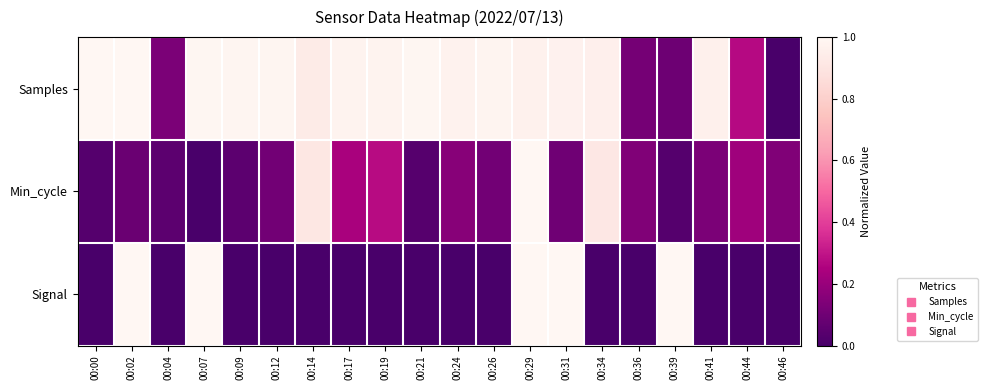

Reading left to right, extract all data points from this chart.

Samples: 00:00=1.0	00:02=1.0	00:04=0.1	00:07=1.0	00:09=1.0	00:12=1.0	00:14=0.9	00:17=1.0	00:19=1.0	00:21=1.0	00:24=1.0	00:26=1.0	00:29=1.0	00:31=1.0	00:34=1.0	00:36=0.1	00:39=0.1	00:41=1.0	00:44=0.3	00:46=0.0
Min_cycle: 00:00=0.0	00:02=0.1	00:04=0.1	00:07=0.0	00:09=0.1	00:12=0.1	00:14=0.9	00:17=0.2	00:19=0.3	00:21=0.0	00:24=0.2	00:26=0.1	00:29=1.0	00:31=0.1	00:34=0.9	00:36=0.1	00:39=0.0	00:41=0.1	00:44=0.2	00:46=0.1
Signal: 00:00=0.0	00:02=1.0	00:04=0.0	00:07=1.0	00:09=0.0	00:12=0.0	00:14=0.0	00:17=0.0	00:19=0.0	00:21=0.0	00:24=0.0	00:26=0.0	00:29=1.0	00:31=1.0	00:34=0.0	00:36=0.0	00:39=1.0	00:41=0.0	00:44=0.0	00:46=0.0